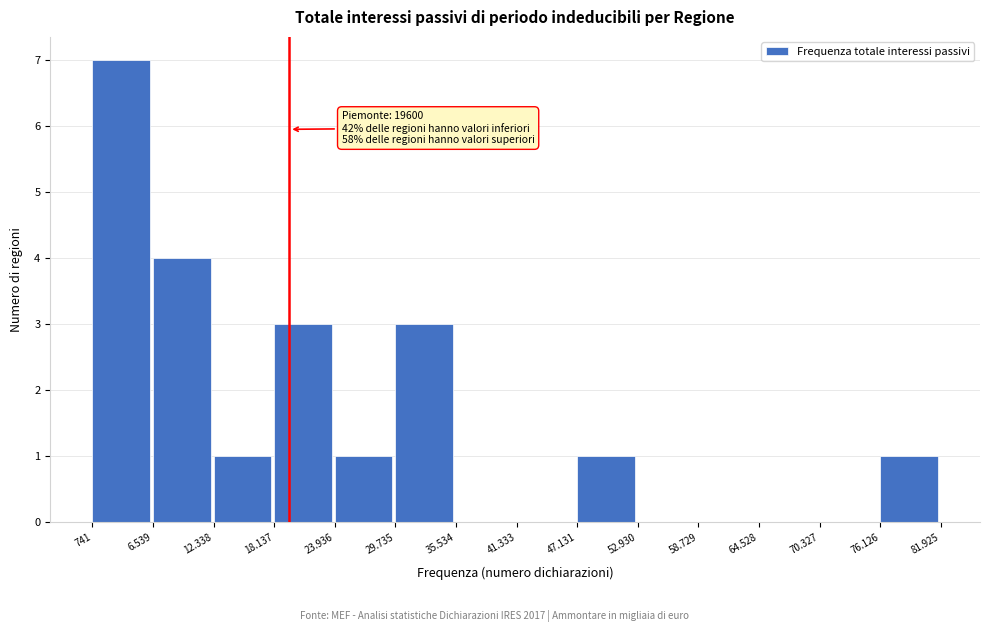

Reading right to left, transcribe all the data shown in this chart.

76.126=1	70.327=0	64.528=0	58.729=0	52.930=0	47.131=1	41.333=0	35.534=0	29.735=3	23.936=1	18.137=3	12.338=1	6.539=4	741=7